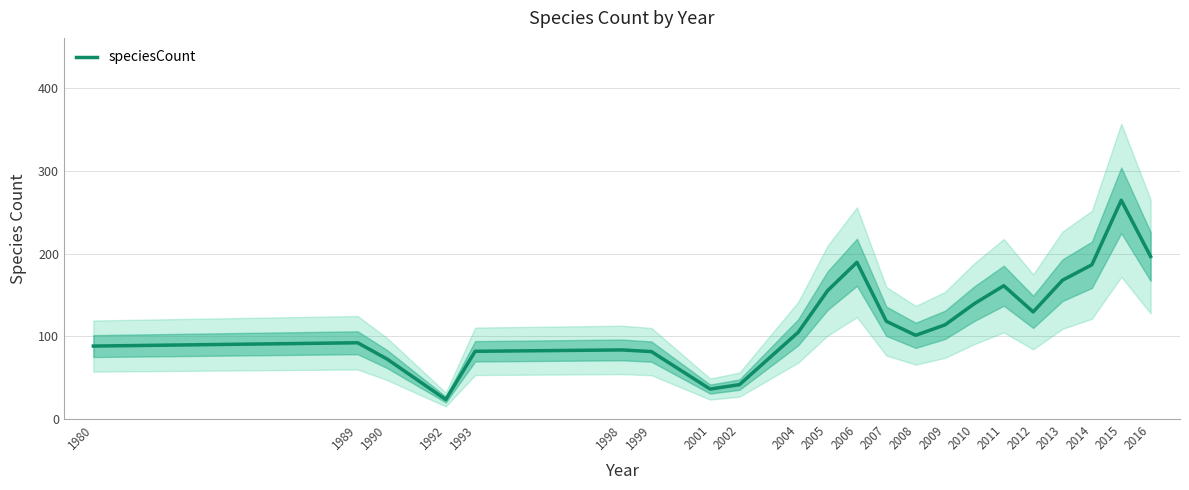

True or false: the data shows 23.7 at 1992.

True